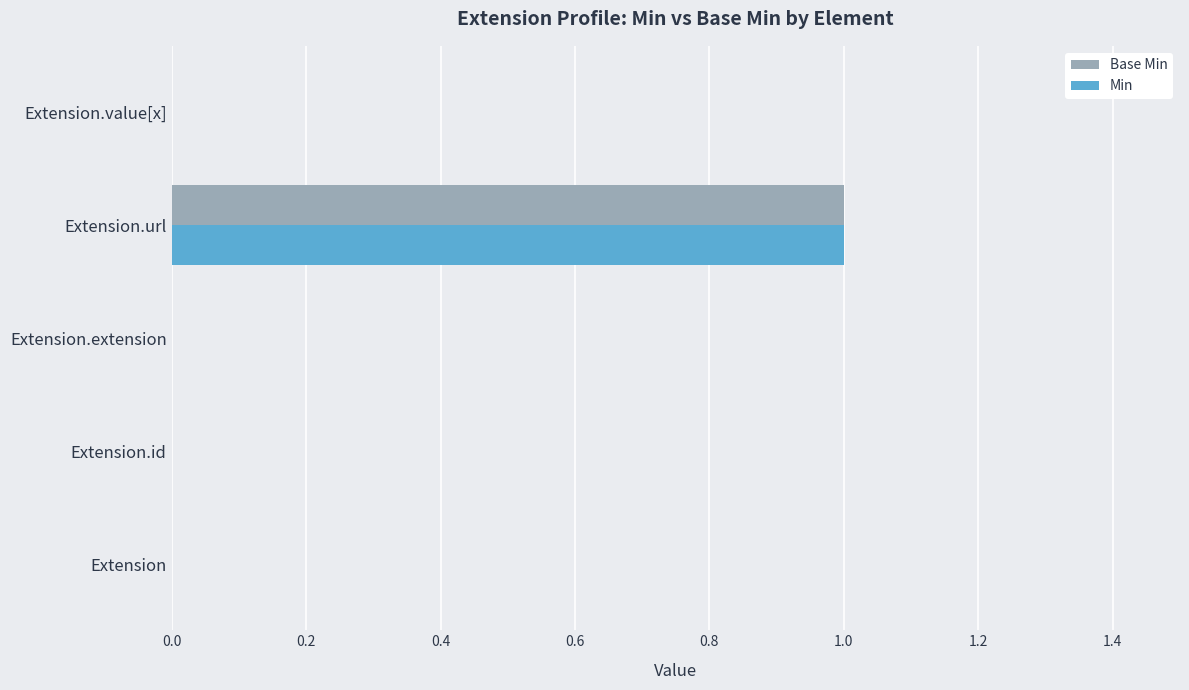

What is the sum of all Base Min values?

1